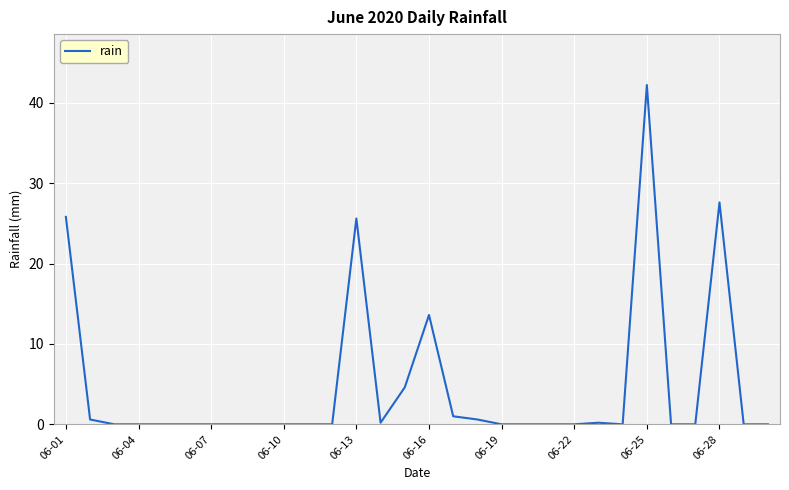

What is the greatest value displayed?

42.2